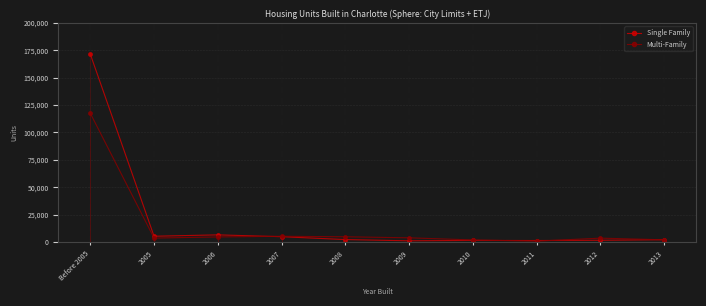

Which series ends up on top after the final intersection of Single Family and Multi-Family?

Single Family